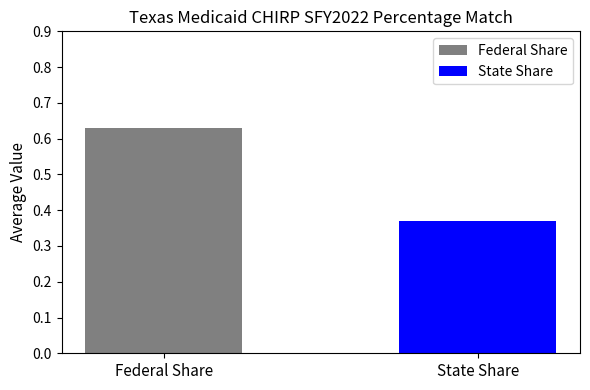

Which series has the largest range (max minus min)?

Federal Share